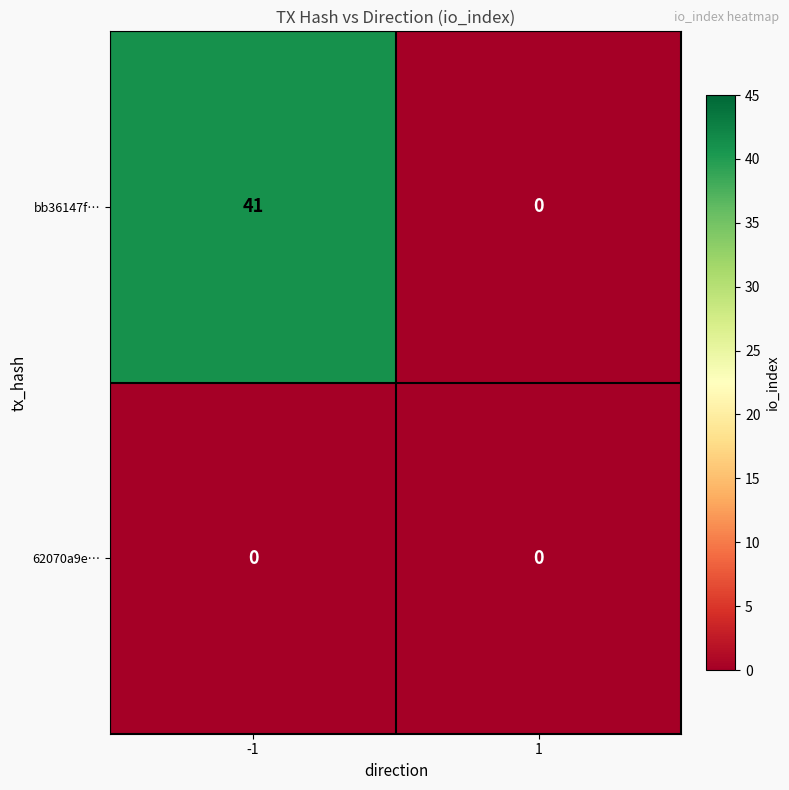

How many series are shown in this chart?

2